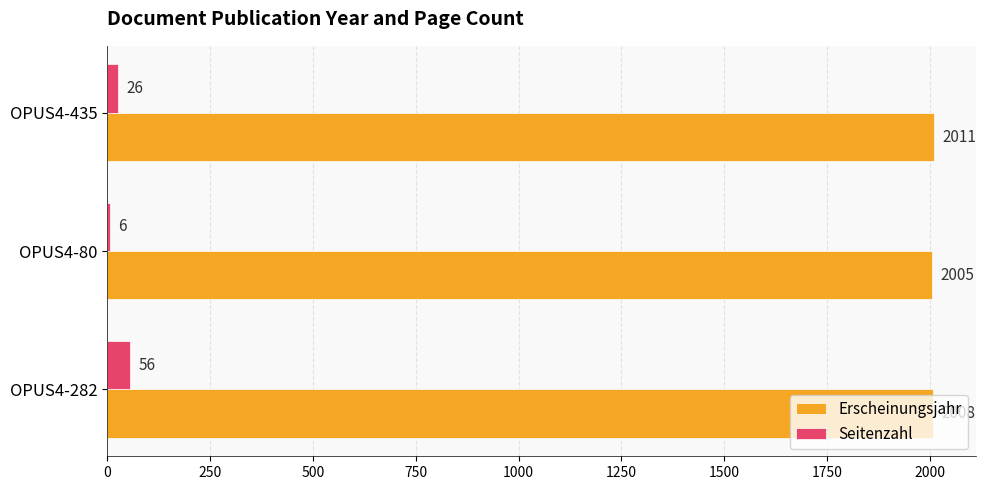

Which series has the largest total across all categories?

Erscheinungsjahr